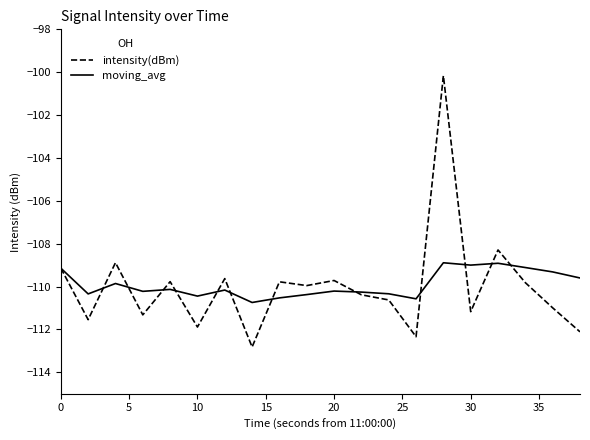

What is the greatest value displayed?

-100.2